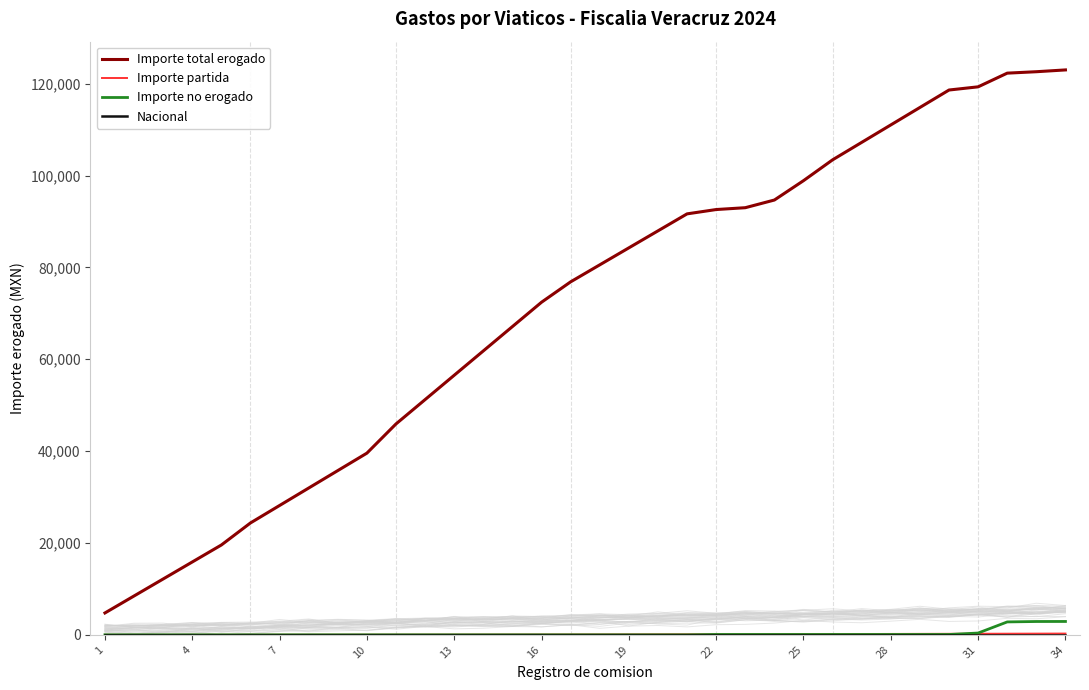

True or false: Importe no erogado and Importe total erogado intersect in this chart.

False